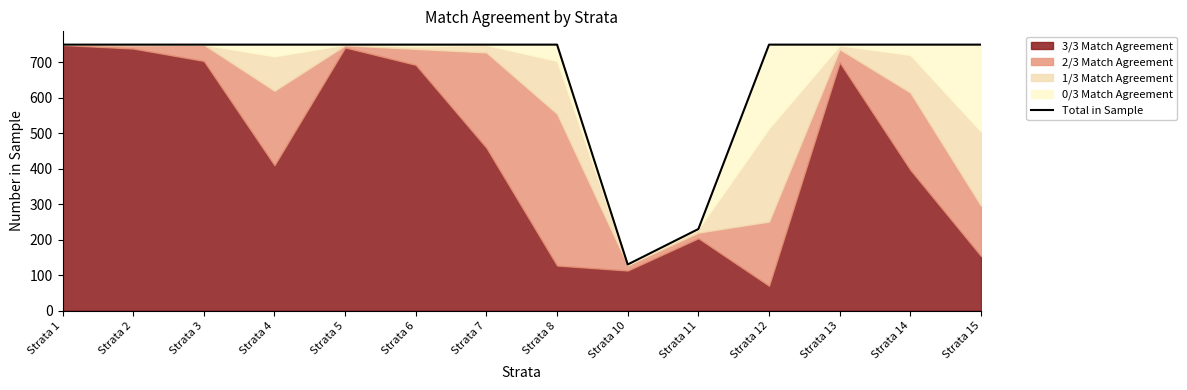

List the labels in order of value, largest first.

Strata 1, Strata 2, Strata 3, Strata 4, Strata 5, Strata 6, Strata 7, Strata 8, Strata 12, Strata 13, Strata 14, Strata 15, Strata 11, Strata 10